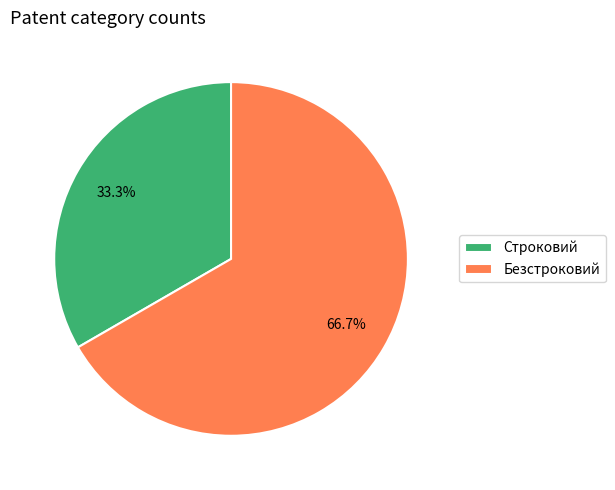

How many segments does this pie chart have?

2